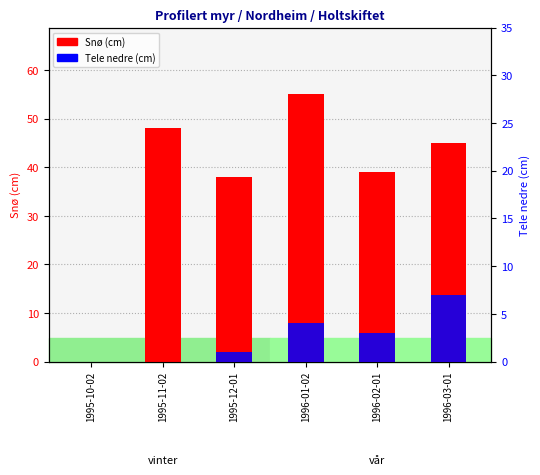

What value does the Snø (cm) series have at 1996-03-01, to the nearest 10?

40